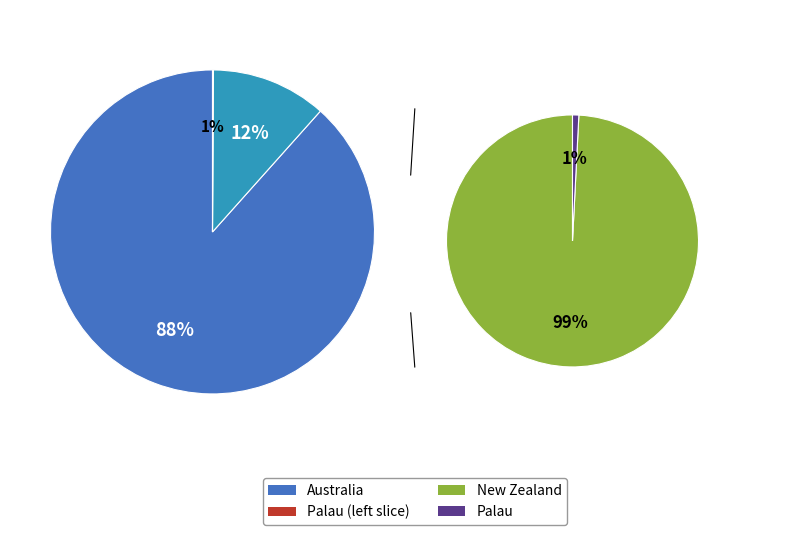

Count the number of slices in the pie.

3